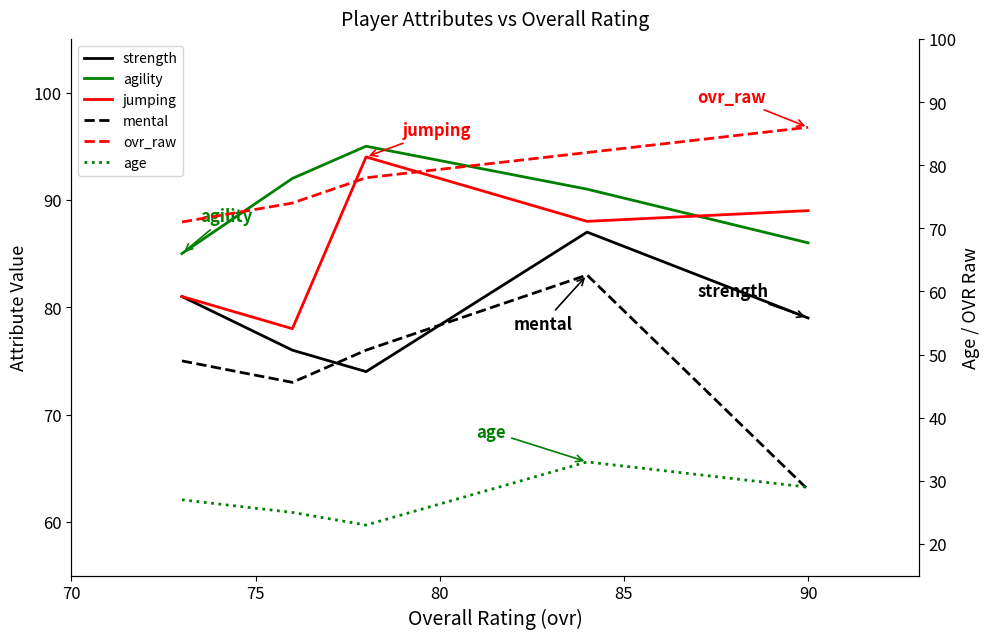

True or false: agility has a value of 146 at 80.

False